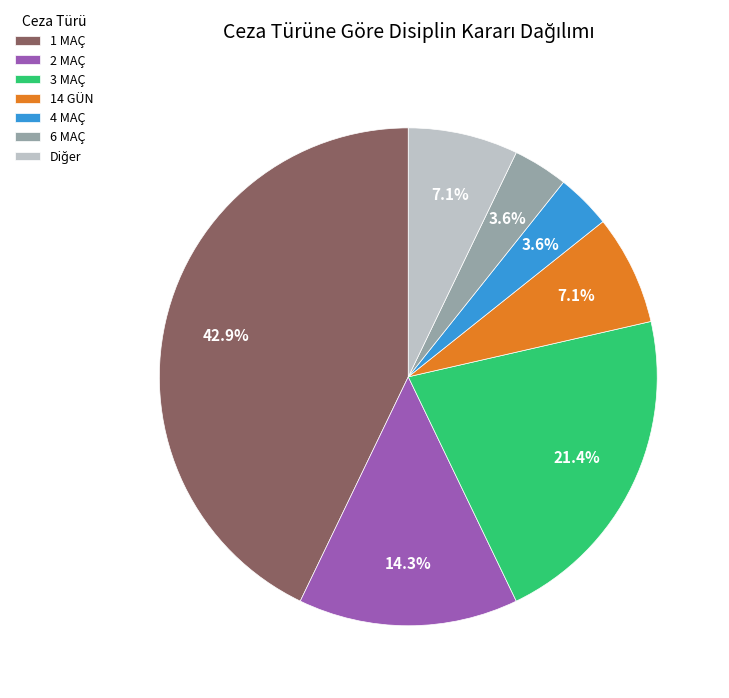

How many segments does this pie chart have?

7